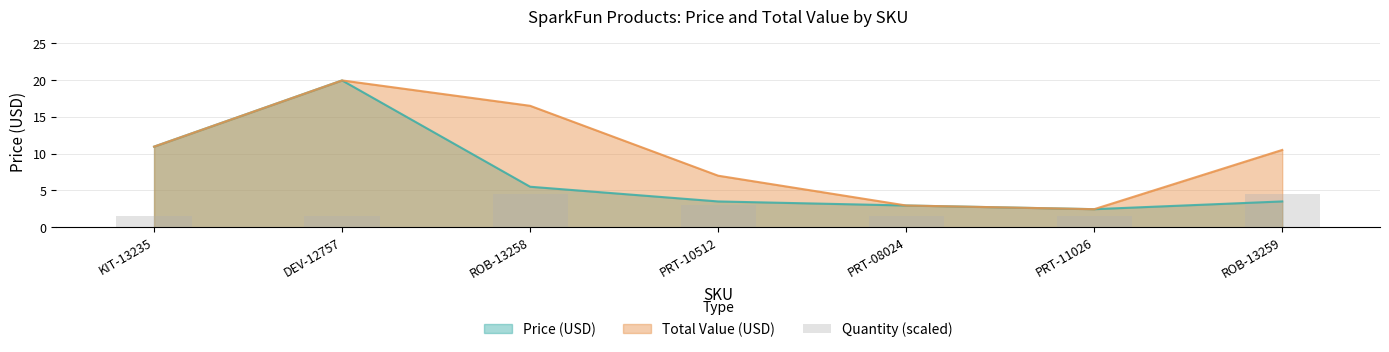

How many data points does each series have?

7